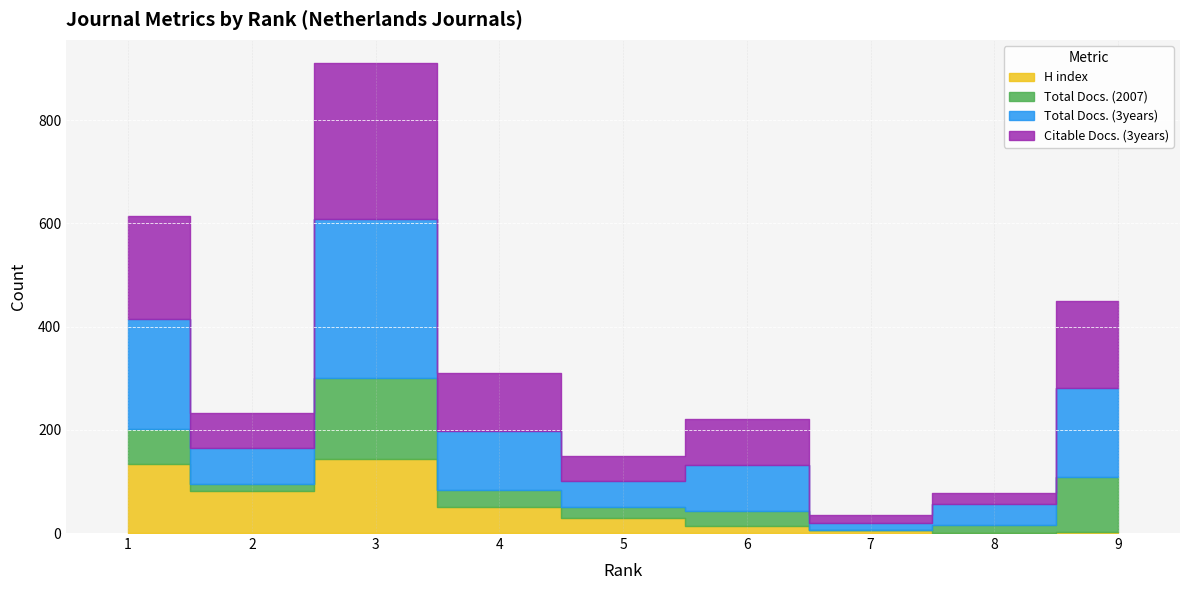

Reading left to right, list all the values displayed in this chart.

H index: 1=133	2=82	3=144	4=51	5=30	6=13	7=6	8=1	9=2
Total Docs. (2007): 1=69	2=13	3=157	4=33	5=21	6=29	7=0	8=14	9=106
Total Docs. (3years): 1=213	2=70	3=307	4=113	5=50	6=89	7=14	8=41	9=173
Citable Docs. (3years): 1=200	2=68	3=302	4=113	5=49	6=89	7=14	8=21	9=168